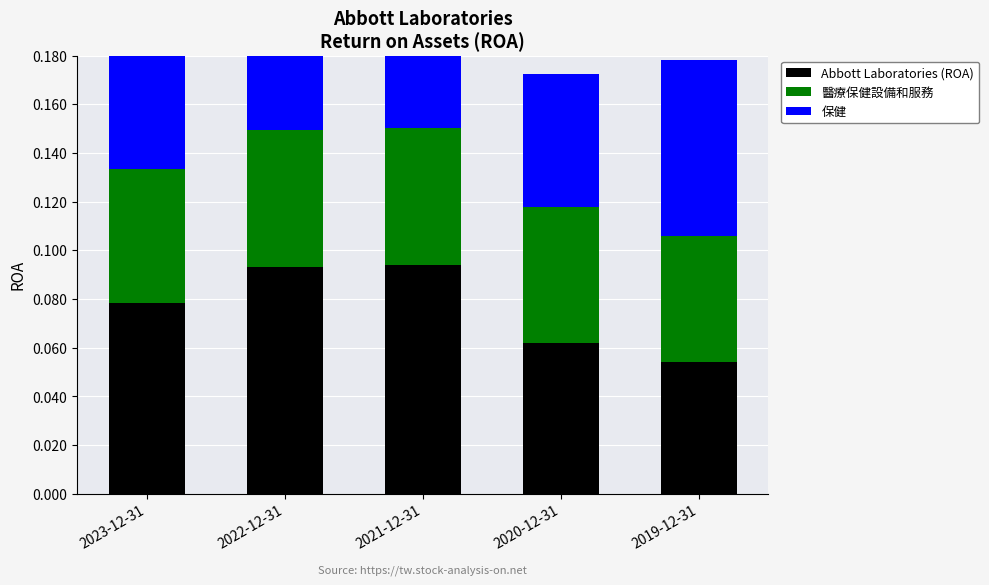

At how many categories does at least one series exceed 0?

5